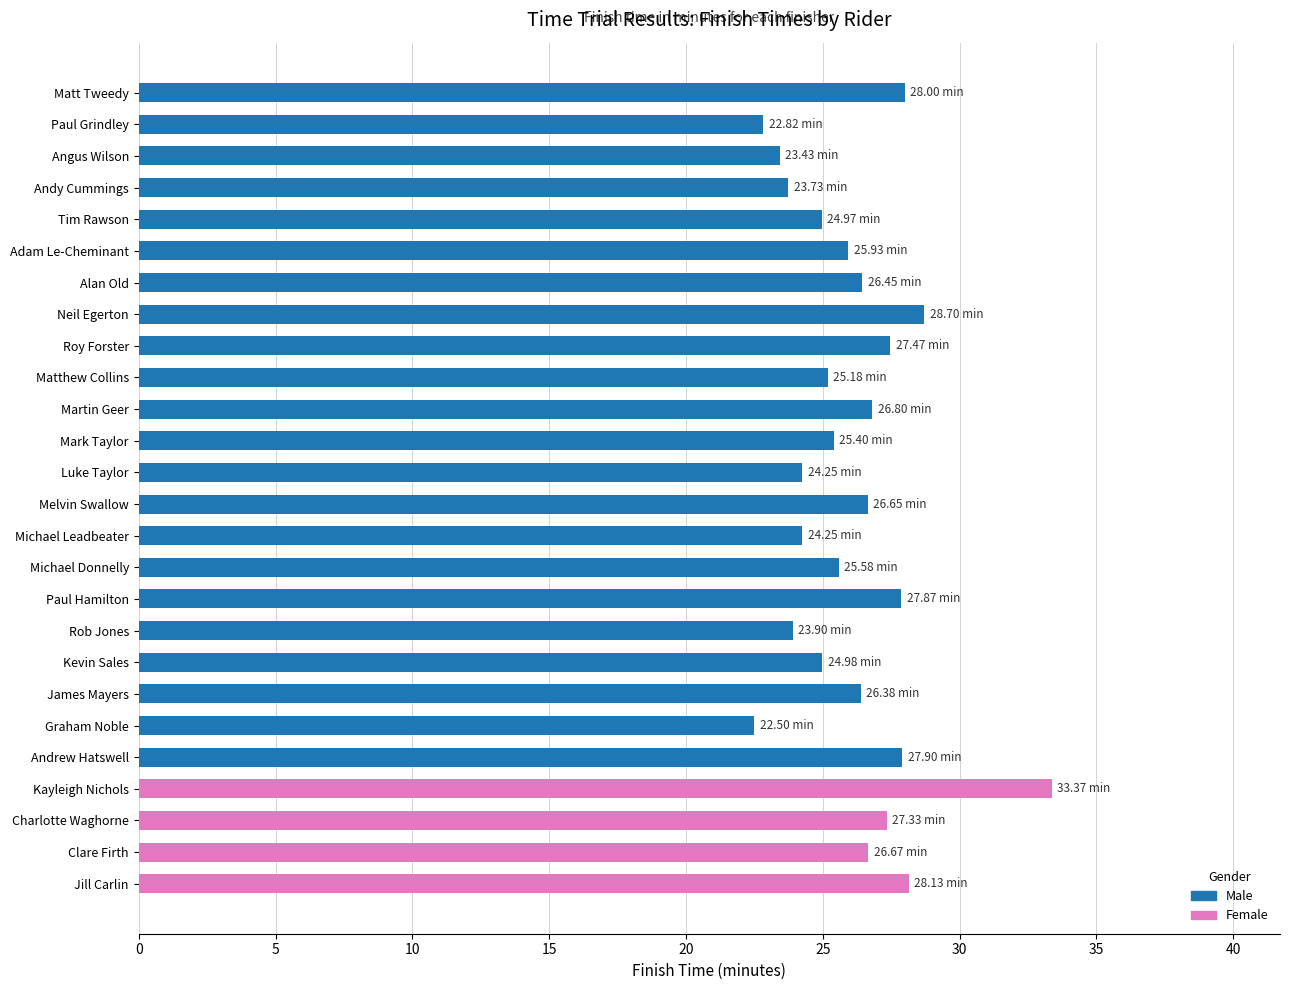

What is the change in value from Matt Tweedy to Rob Jones?

-4.1